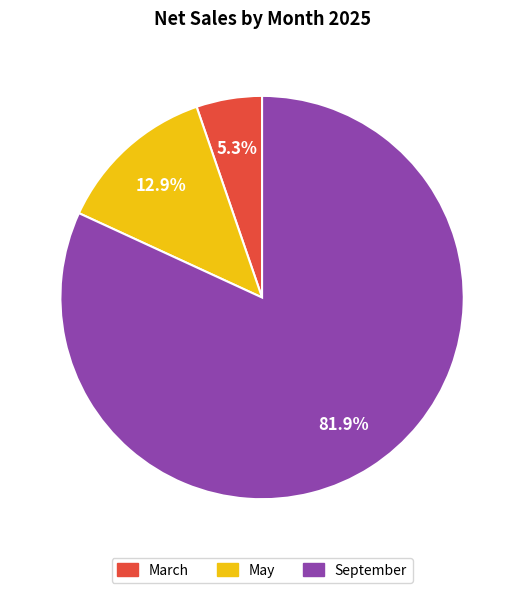

Rank the categories by value from highest to lowest.

September, May, March